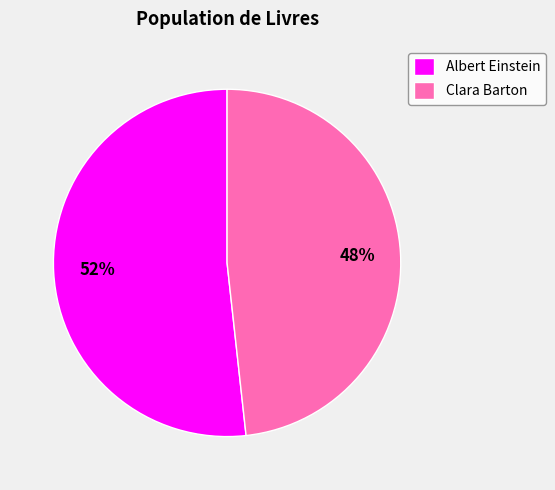

True or false: Clara Barton accounts for 48% of the total.

True